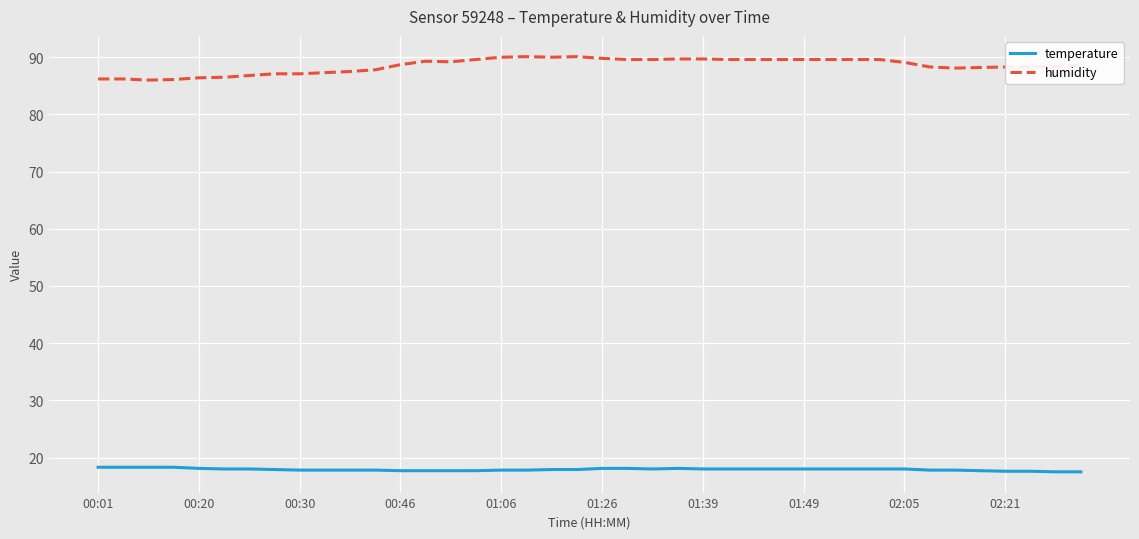

True or false: humidity and temperature cross at least once.

False